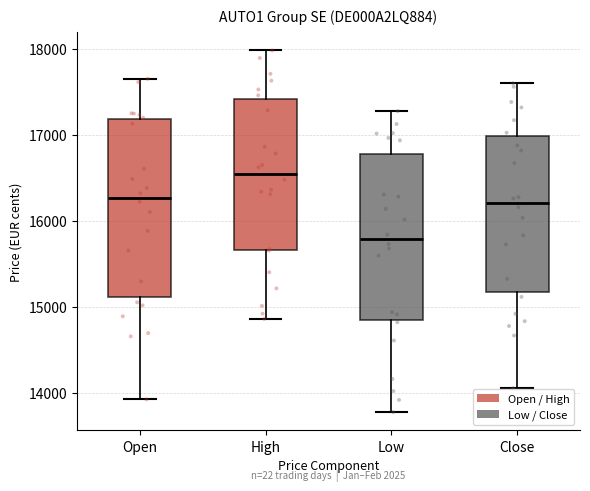

Where does the upper whisker of the box for Close end on the y-axis? The values are not printed on the chart, so give them approximately, as read against the axis.

17600